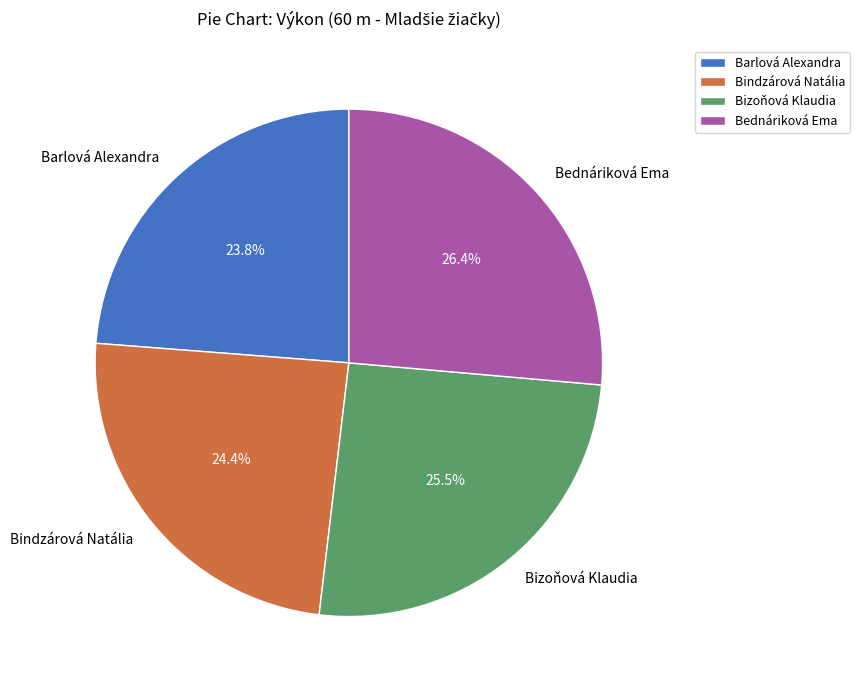

Is there a majority slice in this chart?

No